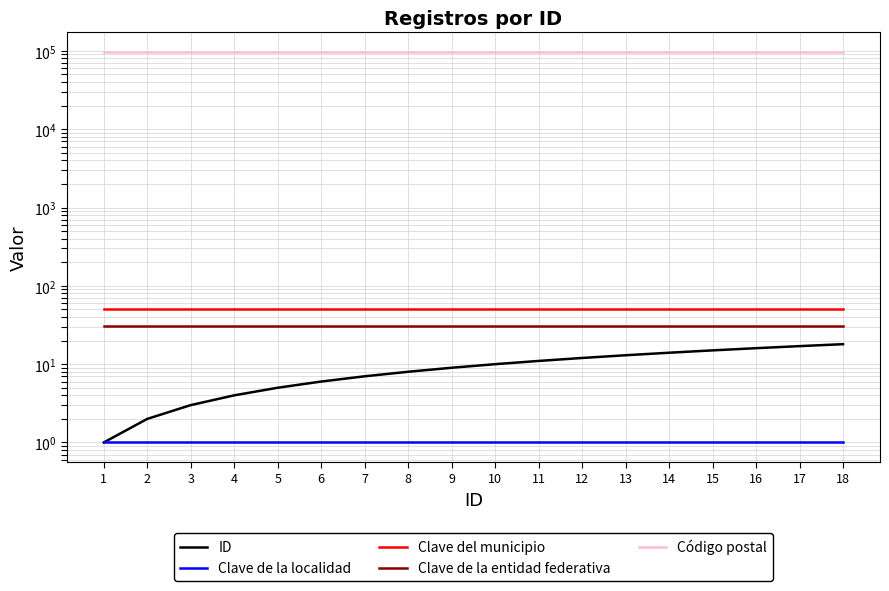

At which label does Clave del municipio reach its minimum?

1